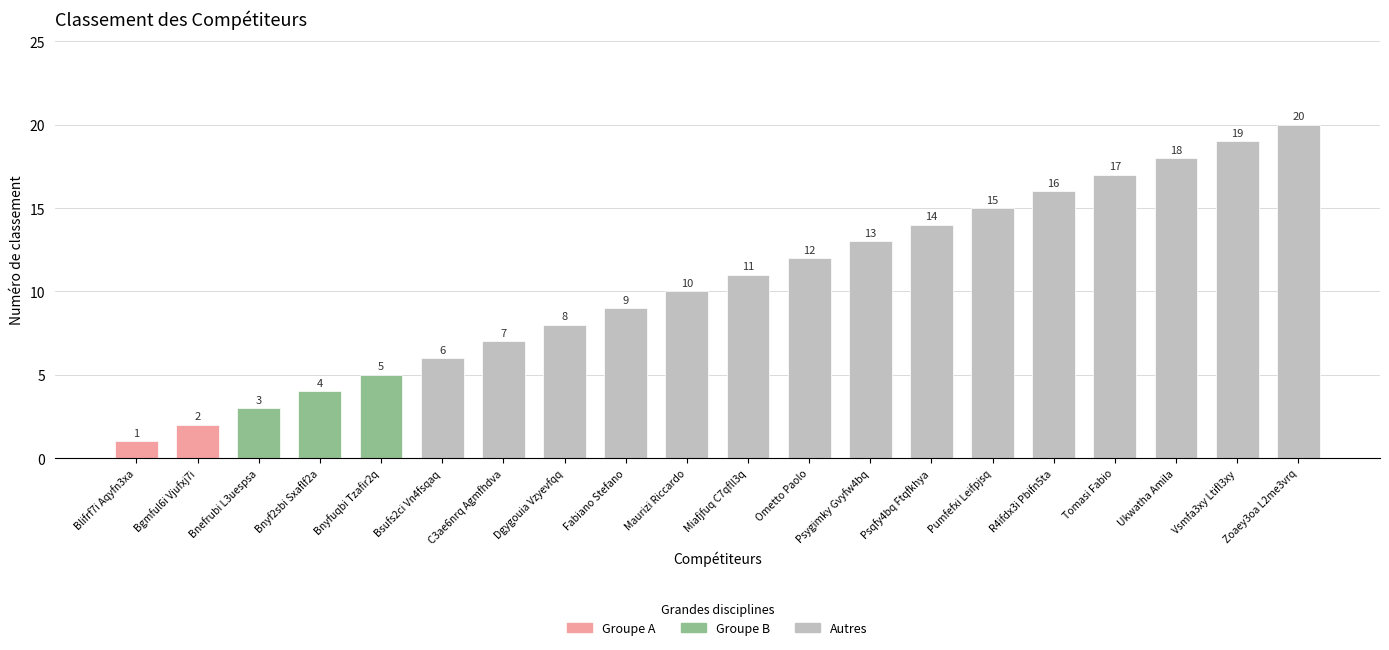

How many bars are there in total?

20